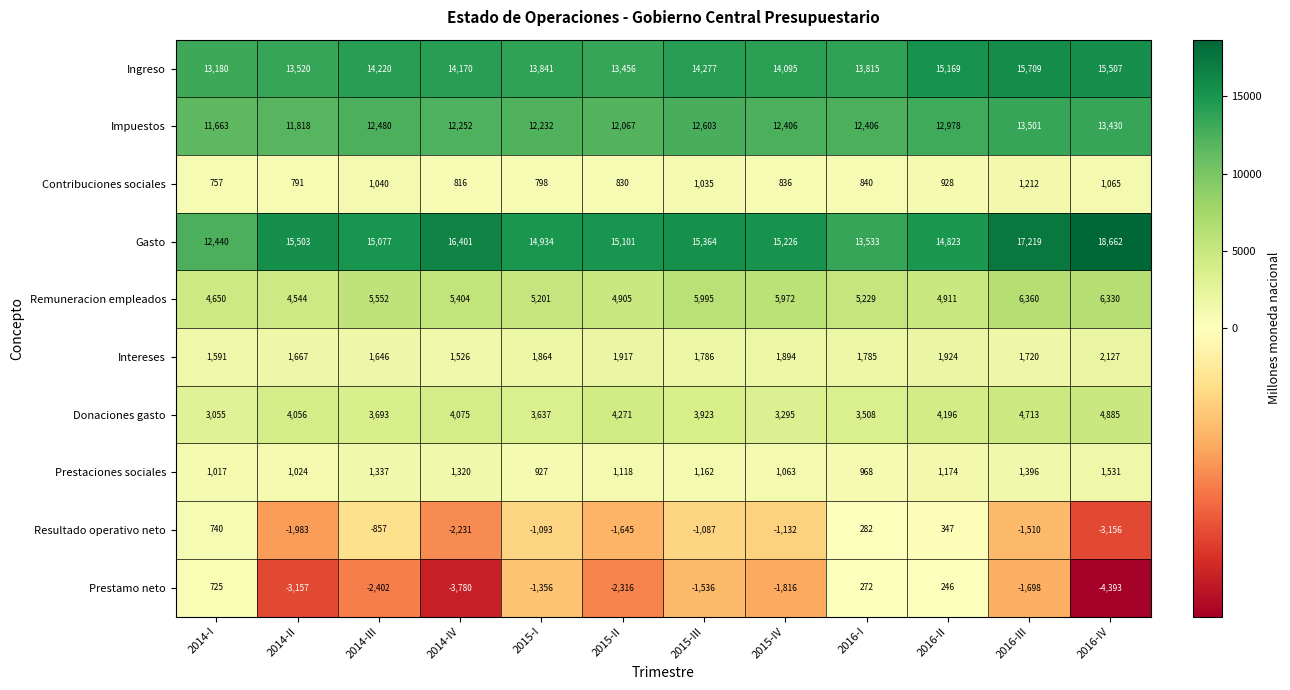

Between 2015-III and 2016-I, which series saw the biggest shift?

Gasto